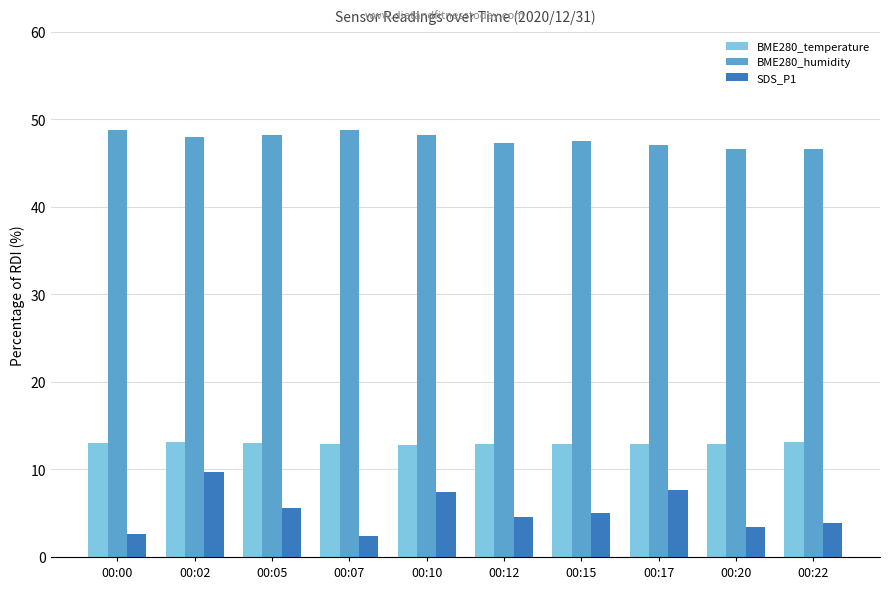

Which series has the largest total across all categories?

BME280_humidity